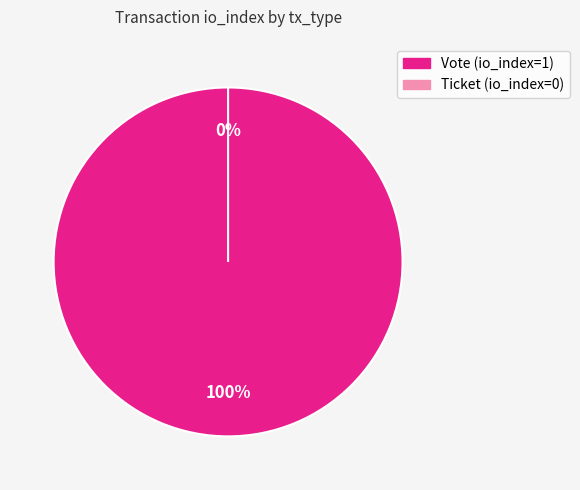

What is the total percentage of Ticket and Vote?

100.0%